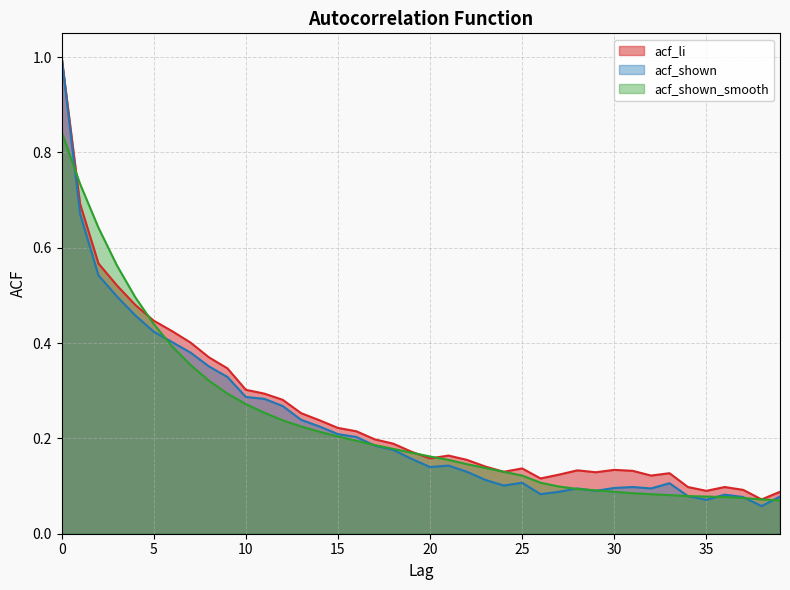

At which category does the chart reach its minimum across all series?

38